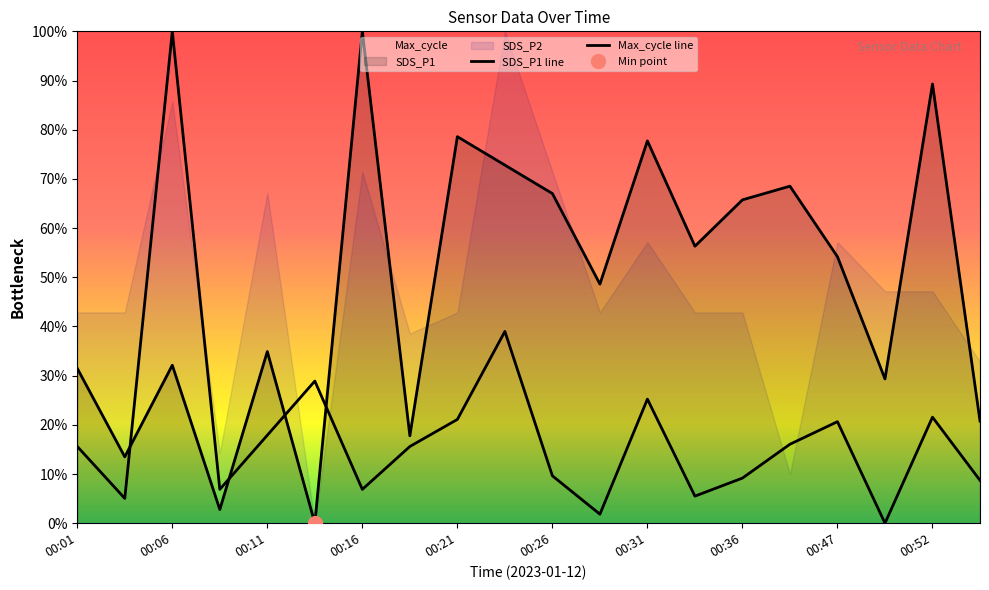

In Max_cycle, how many points are higher than both neighbors (excluding endpoints)?

6